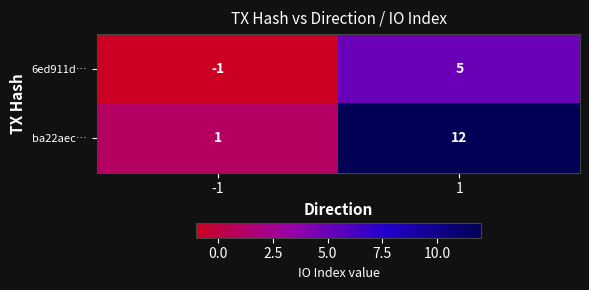

What is the difference between the ba22aec… values at -1 and 1?

11